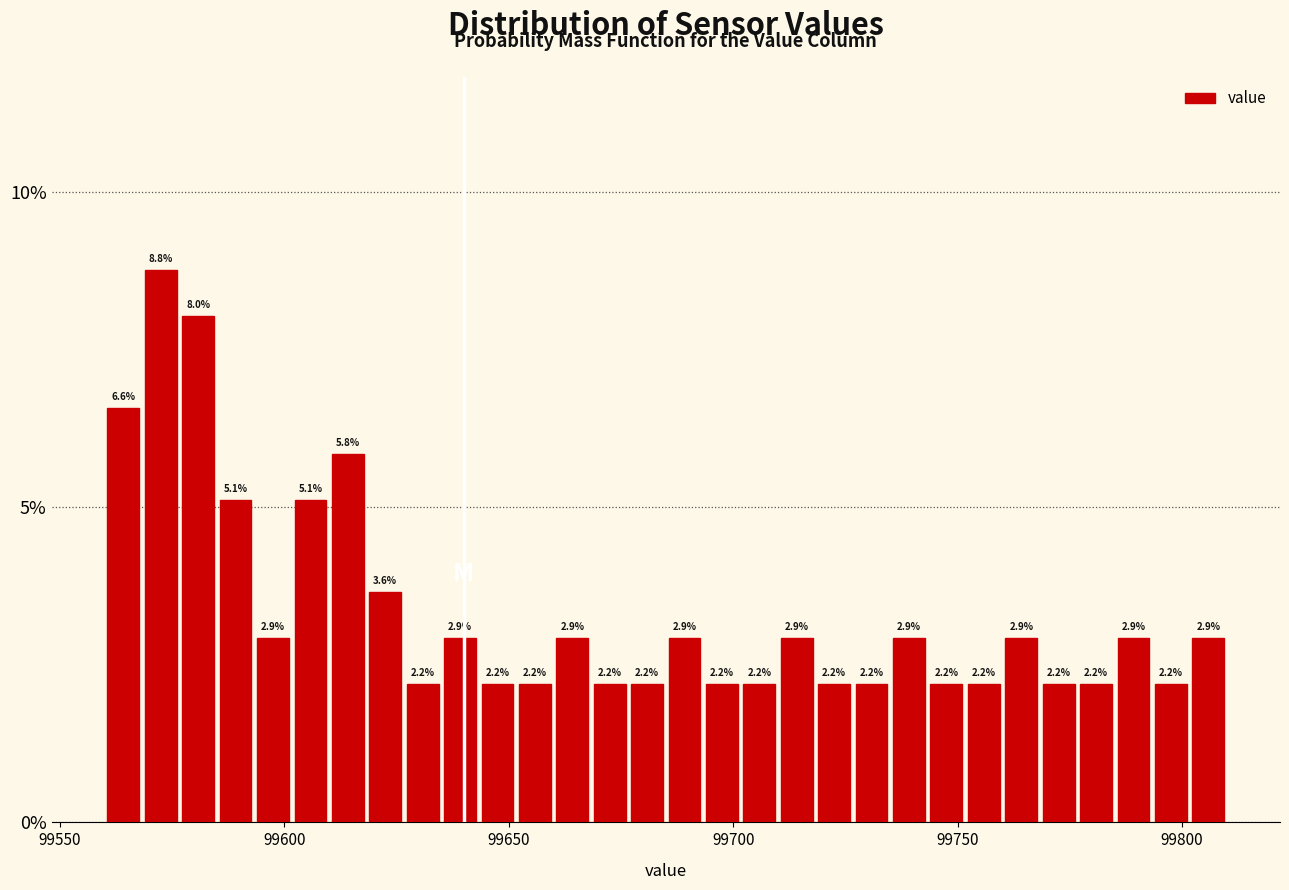

Around what value on the x-axis is the tallest bar? Give the approximate position of its centre, as read against the axis.

99575